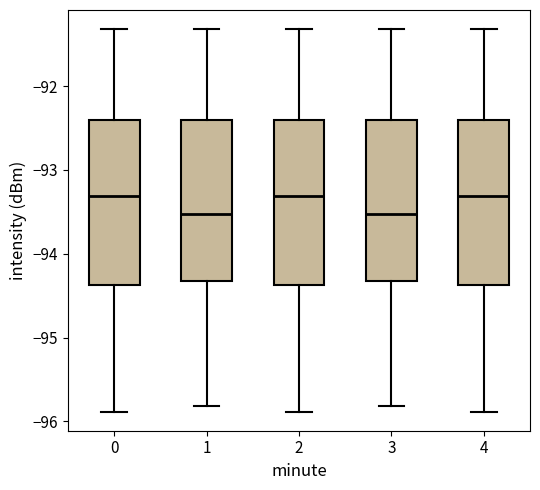

Reading left to right, read every box against the y-axis: the position of its median line, the range the box covers, and the ends of its whiskers. The values are not printed on the chart, so give them approximately, as read against the axis.

0: median -93.3, box -94.4 to -92.4, whiskers -95.9 to -91.3
1: median -93.5, box -94.3 to -92.4, whiskers -95.8 to -91.3
2: median -93.3, box -94.4 to -92.4, whiskers -95.9 to -91.3
3: median -93.5, box -94.3 to -92.4, whiskers -95.8 to -91.3
4: median -93.3, box -94.4 to -92.4, whiskers -95.9 to -91.3